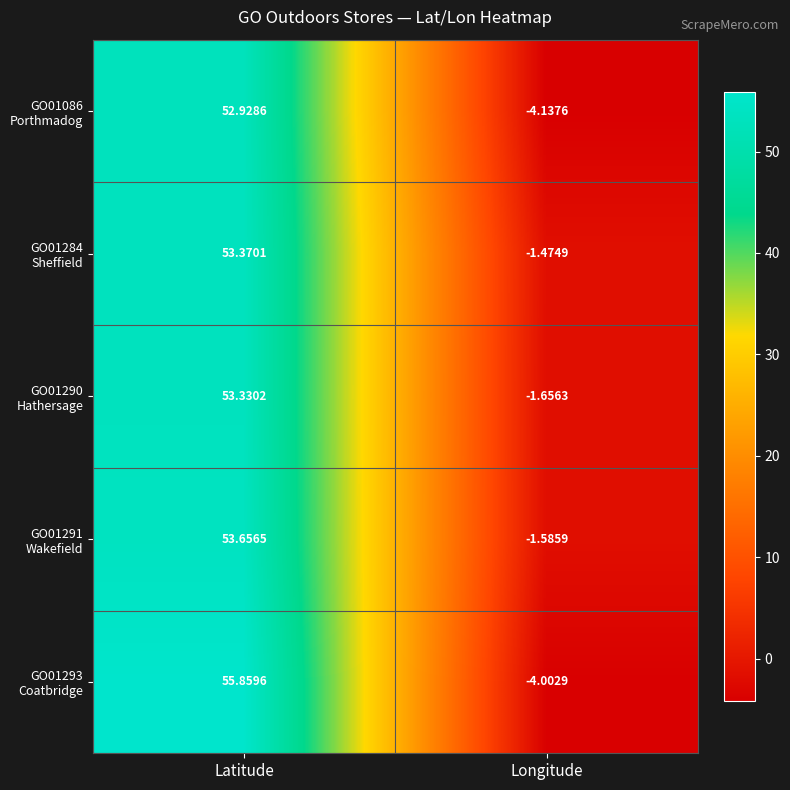

Which category has the lowest value across all series?

Longitude